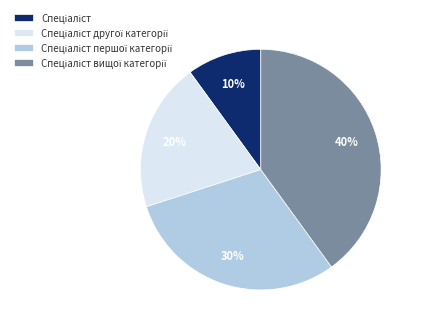

To the nearest percent, what is the average slice percentage?

25%